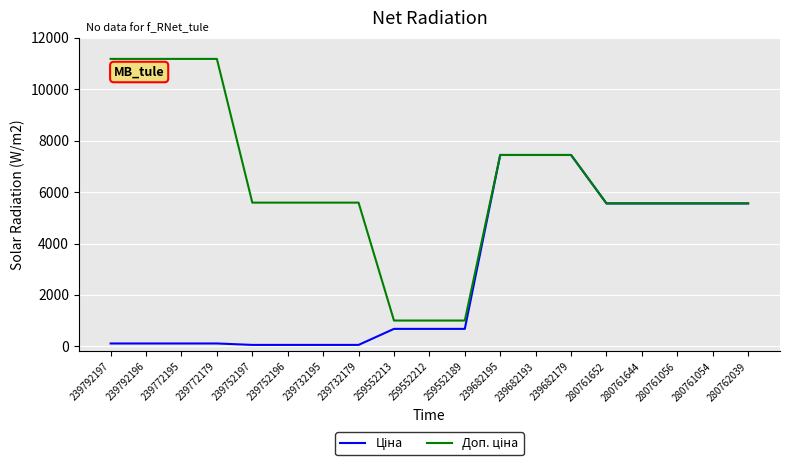

What is the total value across all series at 259552213?

1684.0